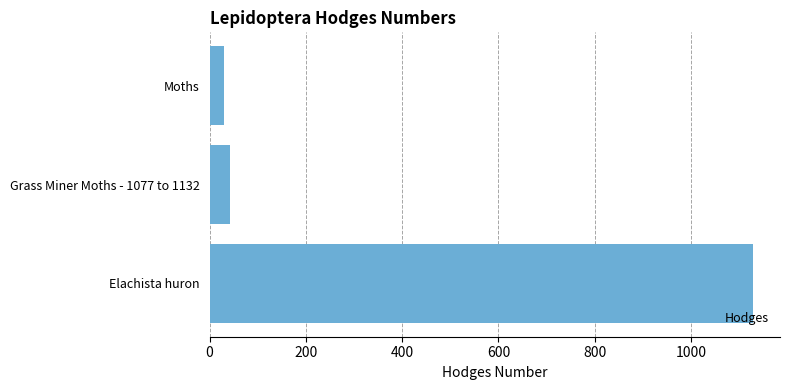

What is the average value?

399.8